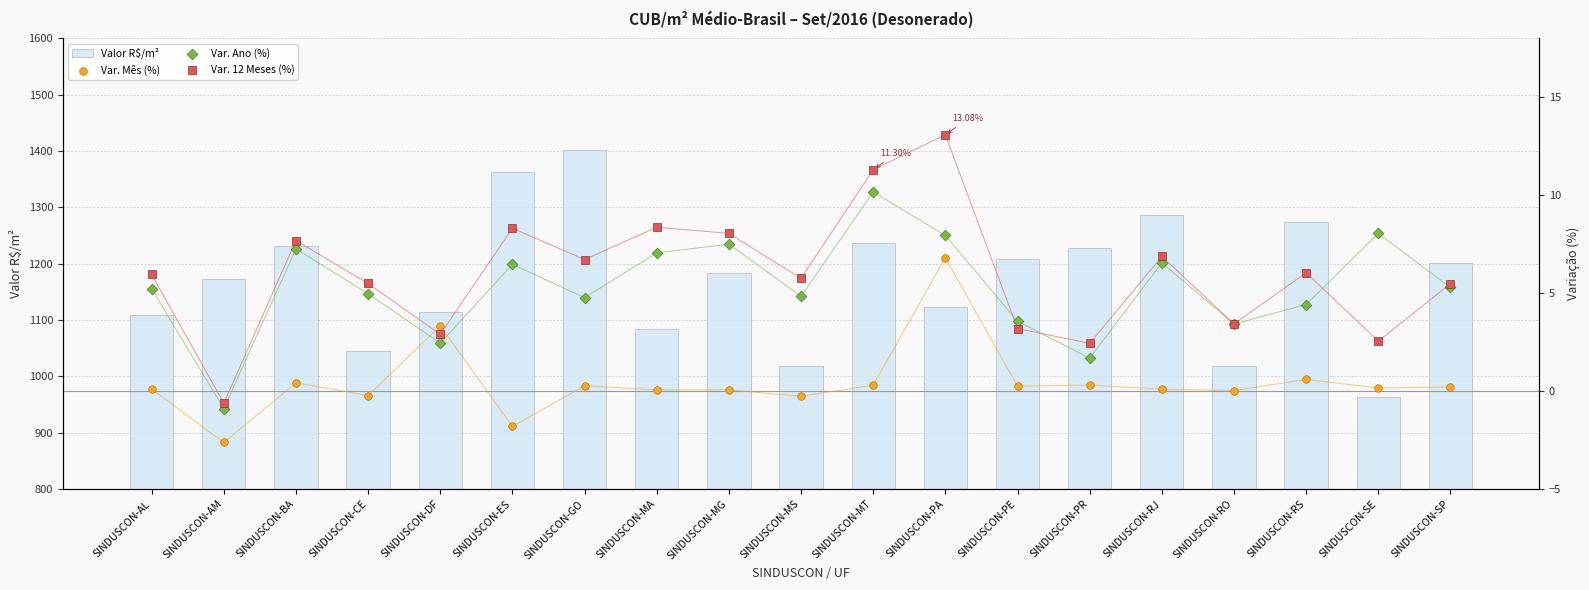

What is the total value across all series at SINDUSCON-AM?

1169.6